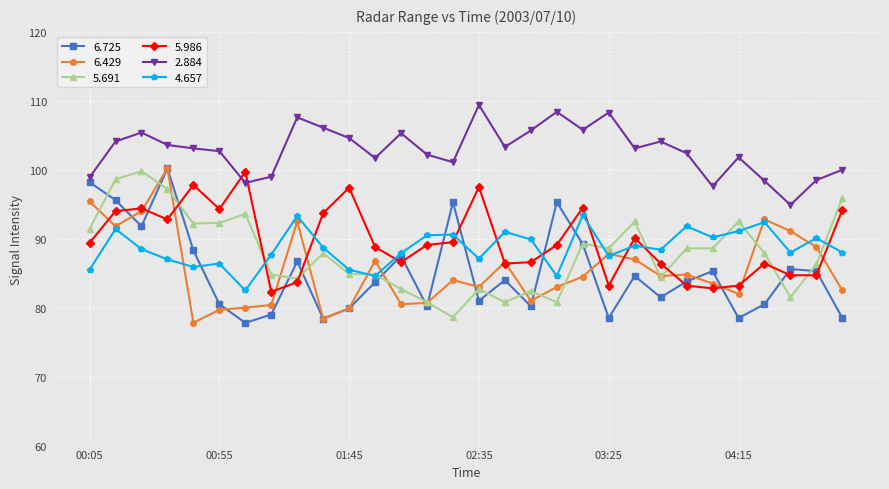

True or false: 4.657 has more than 2 points higher than both neighbors.

True